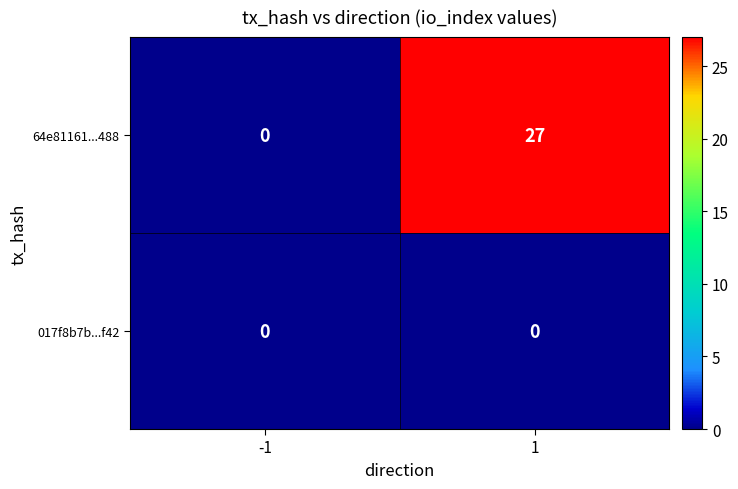

Reading left to right, transcribe all the data shown in this chart.

64e81161...488: -1=0	1=27
017f8b7b...f42: -1=0	1=0